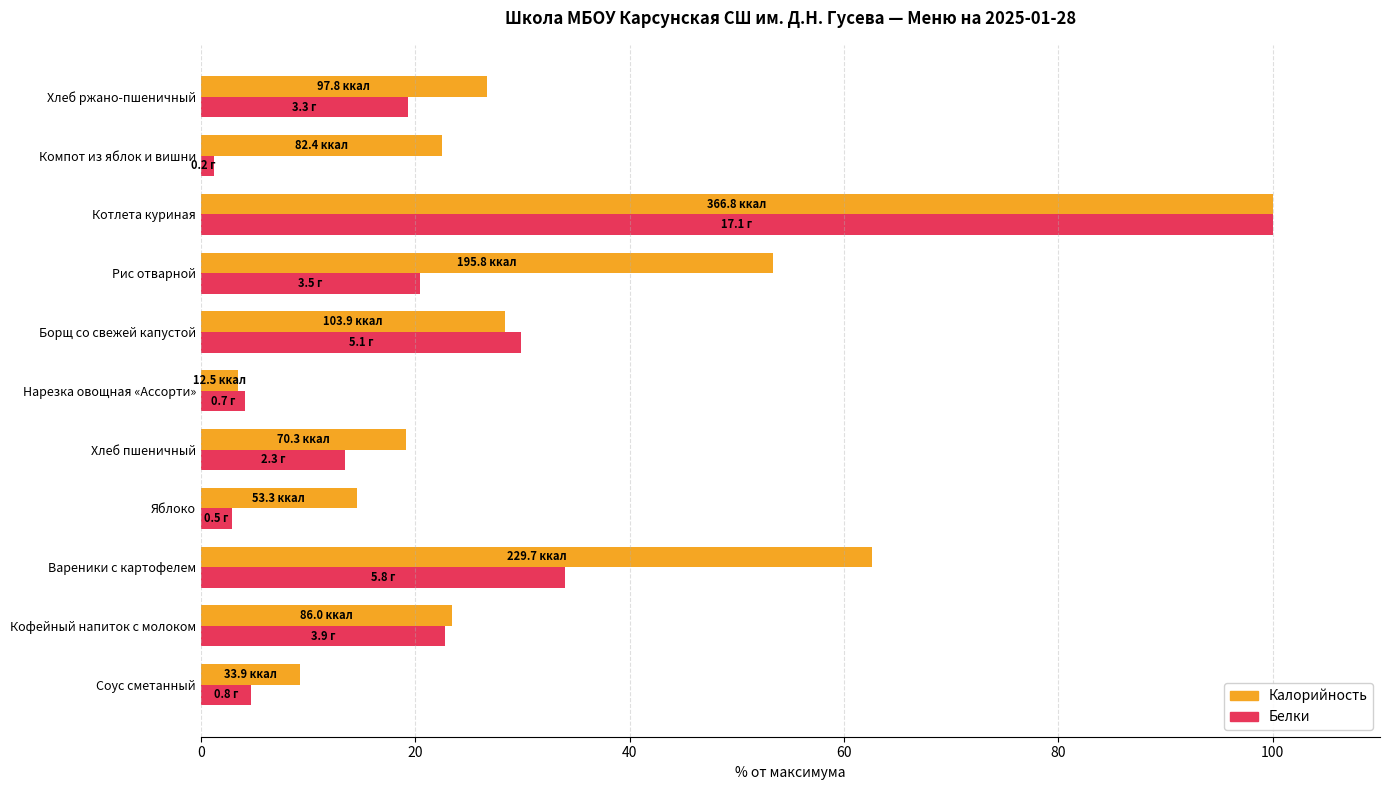

What is the difference between the maximum and minimum values in the Калорийность series?

96.6